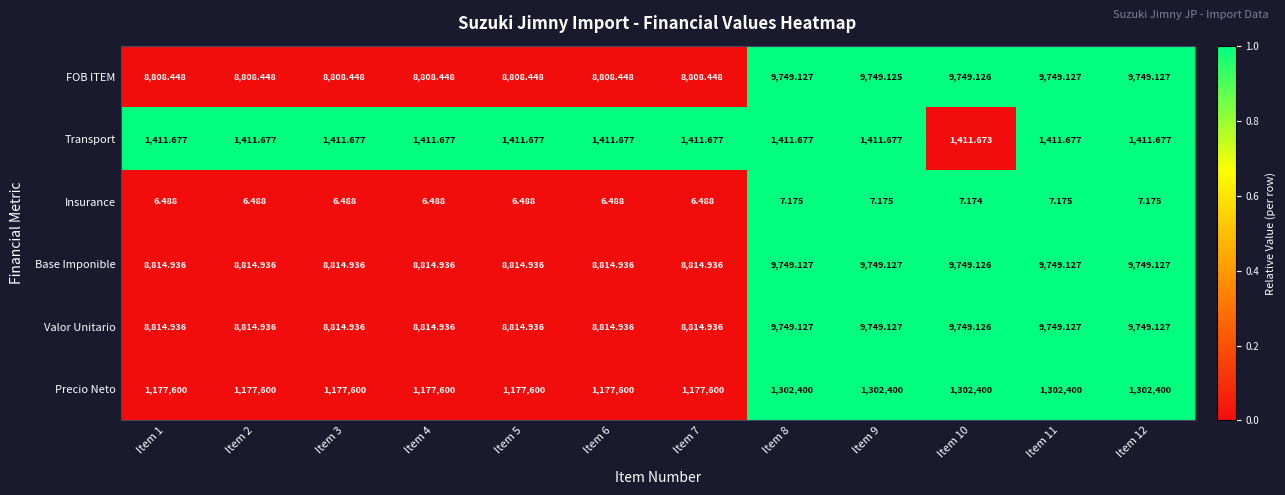

Which series has the largest total across all categories?

Precio Neto